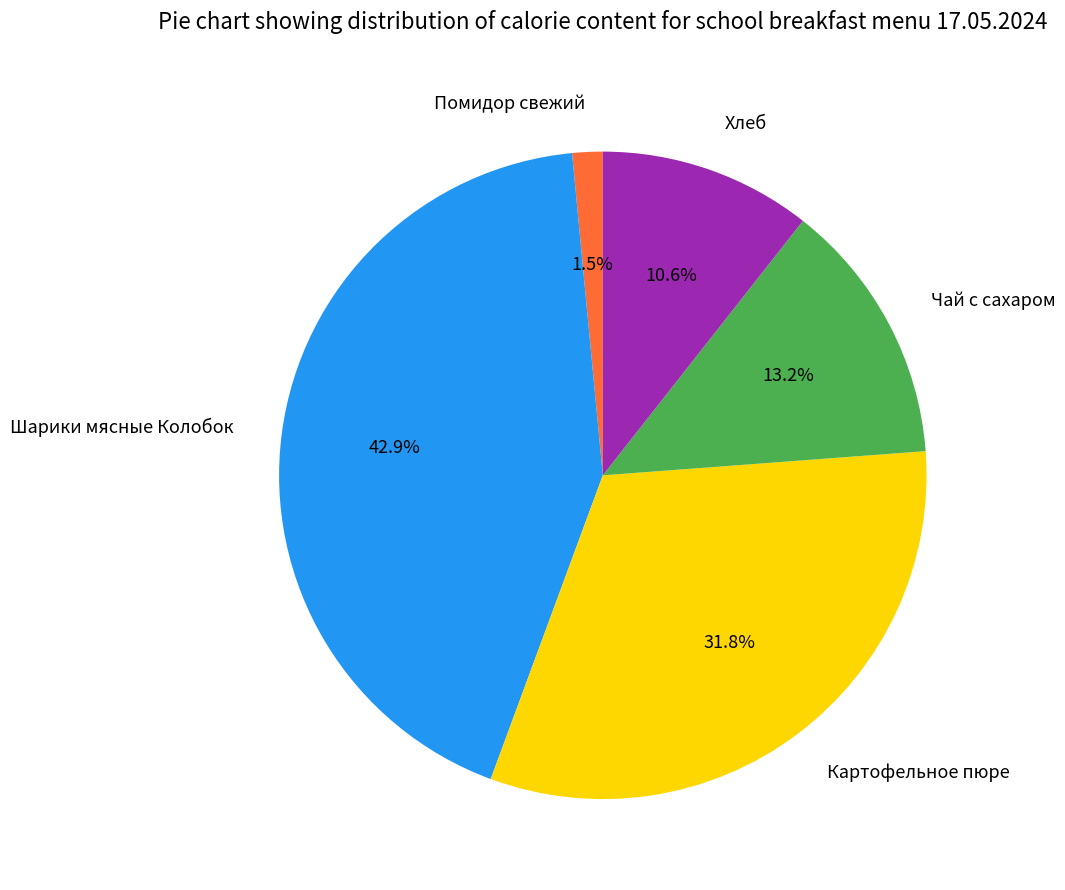

Is it true that Шарики мясные Колобок is 43% of the pie?

True